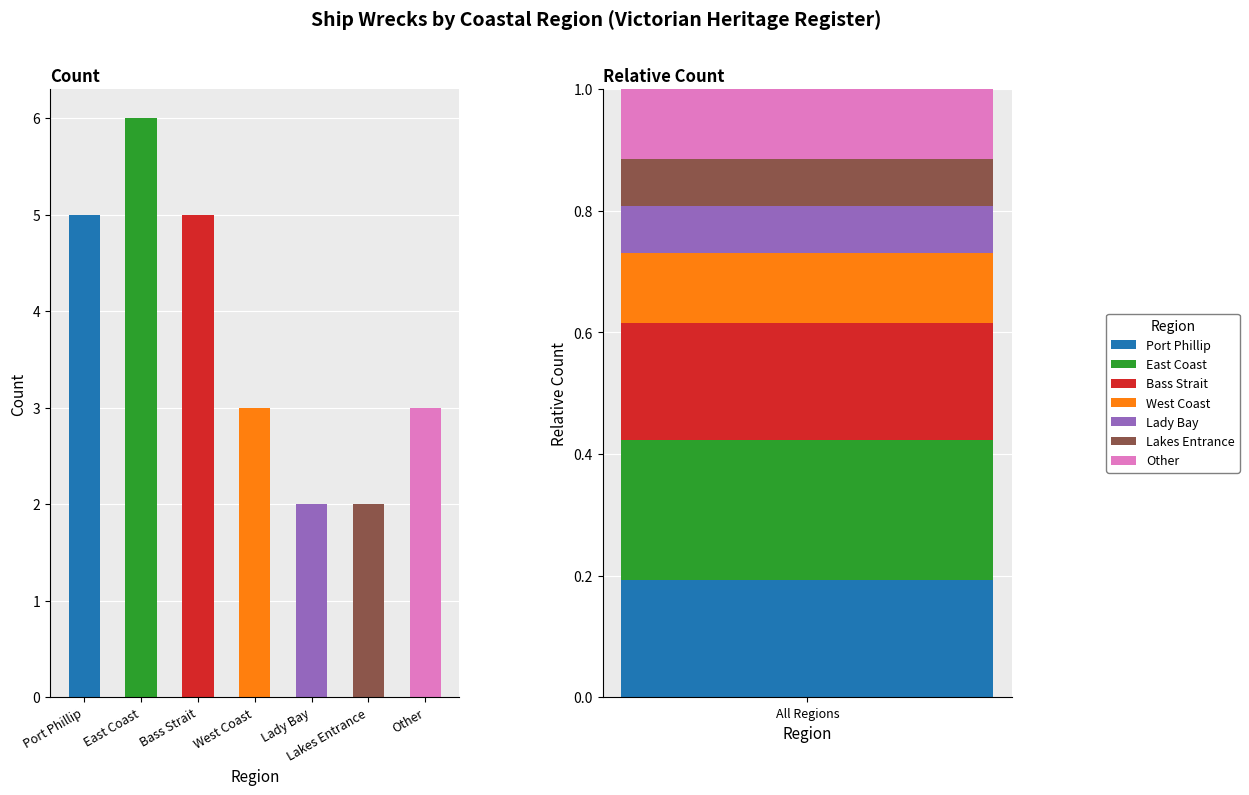

Is it true that the value at Port Phillip is 5?

True